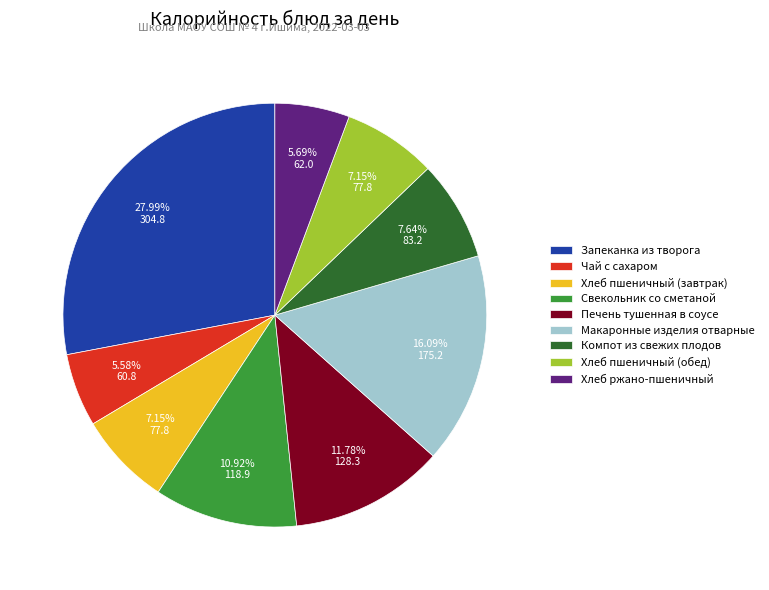

Which has a higher value, Свекольник со сметаной or Печень тушенная в соусе?

Печень тушенная в соусе